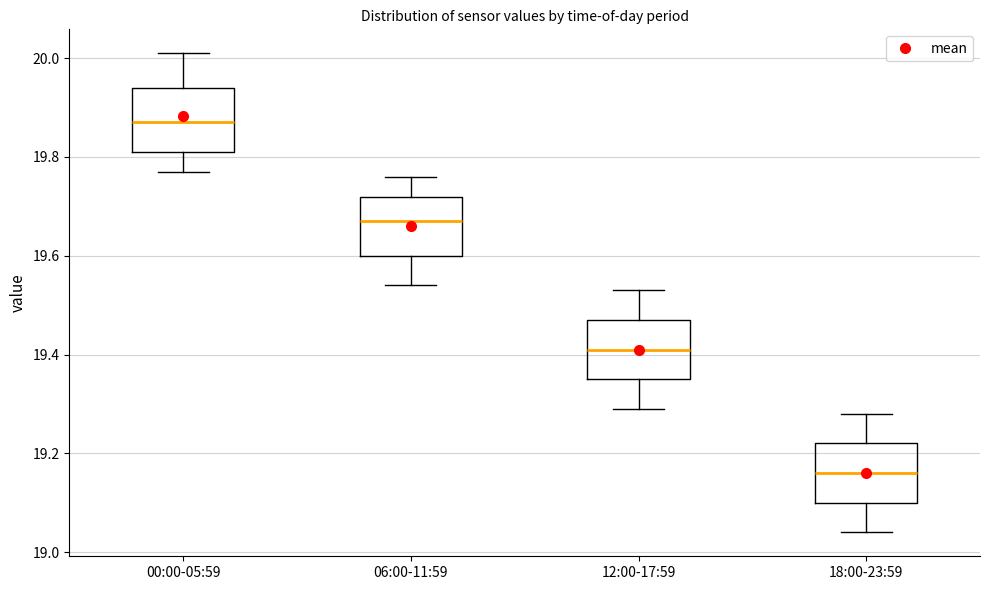

Which box's median line is the lowest?

18:00-23:59